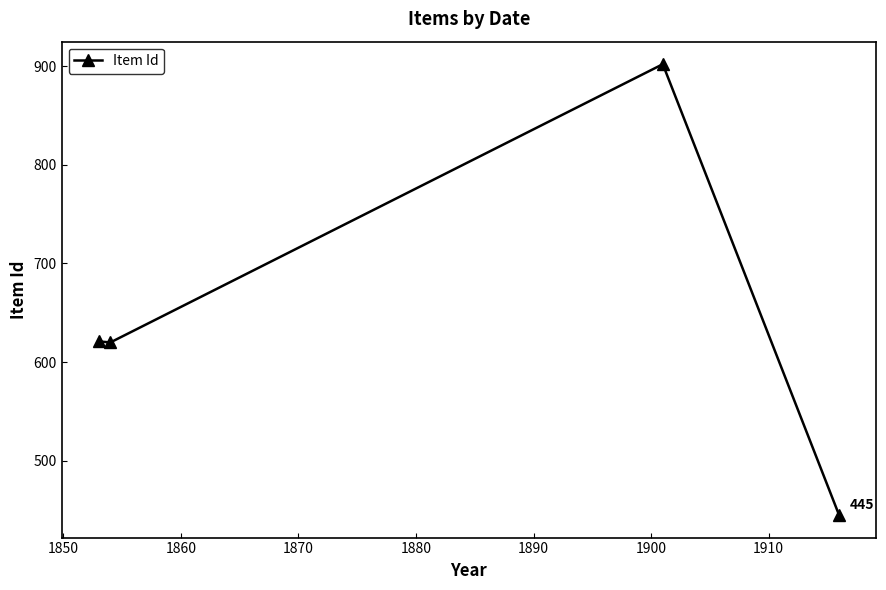

What is the greatest value displayed?

902